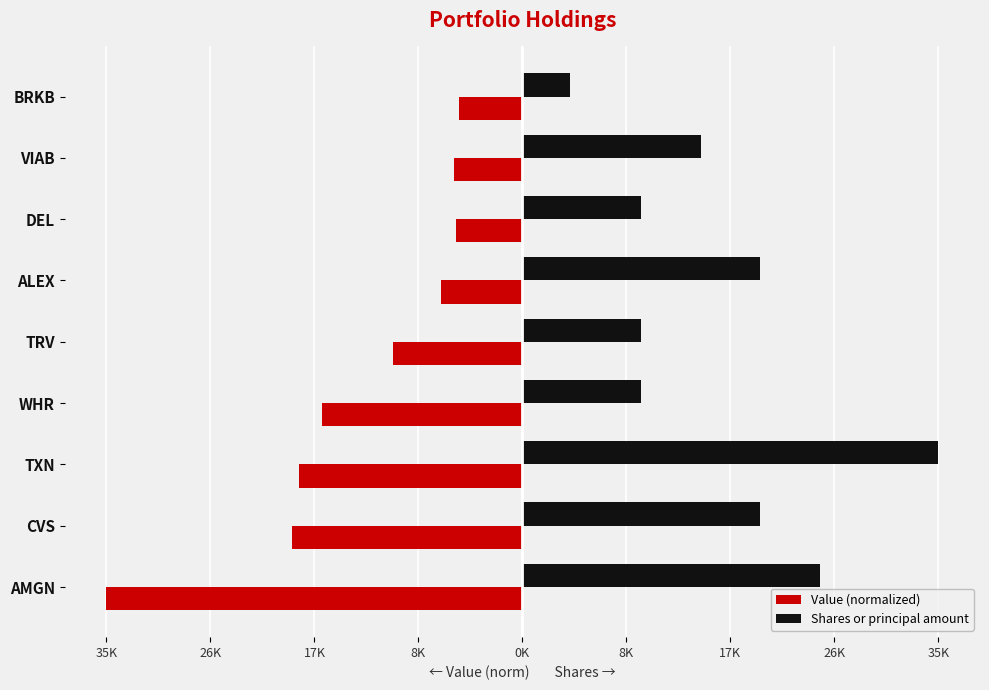

What are all the series names shown in the legend?

Value (normalized), Shares or principal amount